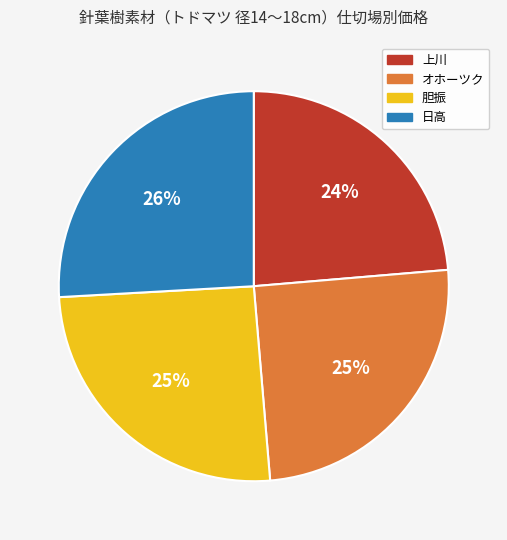

Count the number of slices in the pie.

4